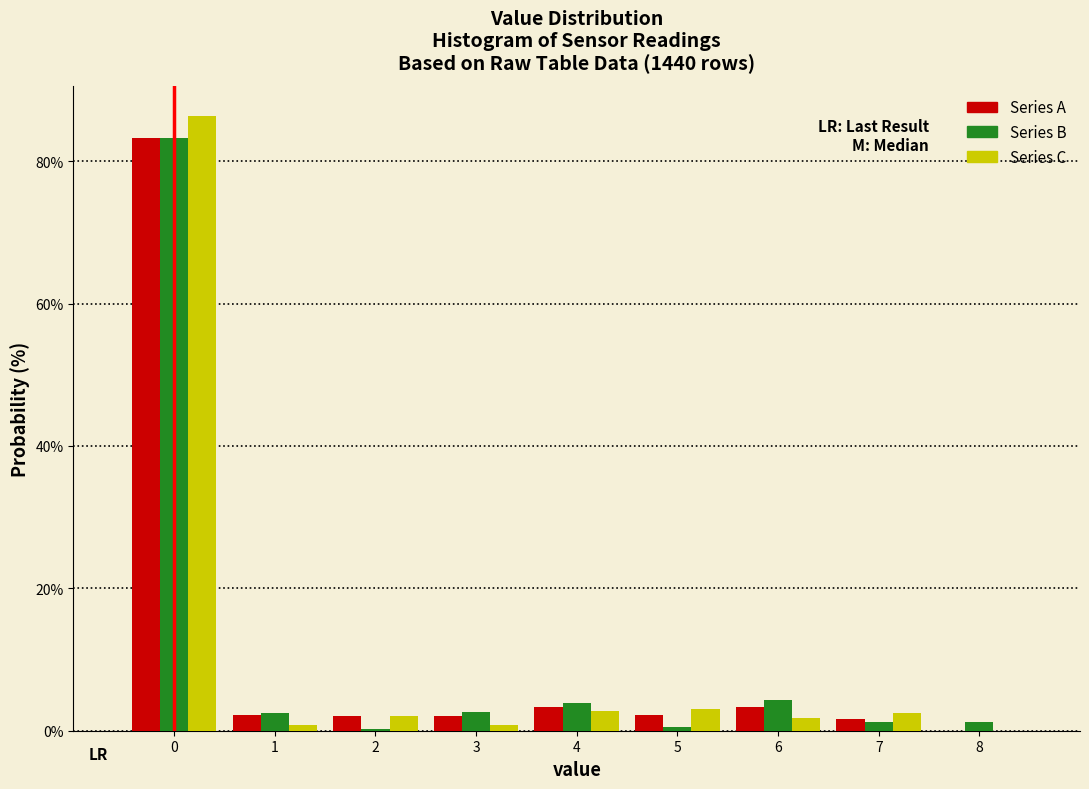

In the Series C series, which range on the x-axis has the tallest bar?

-0.5 to 0.5